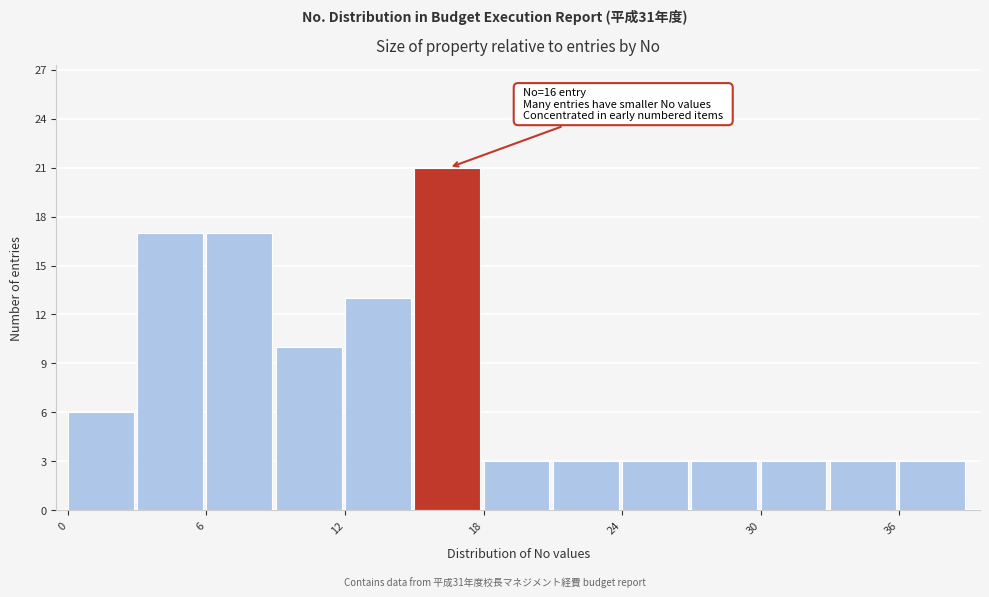

Around what value on the x-axis is the tallest bar? Give the approximate position of its centre, as read against the axis.

16